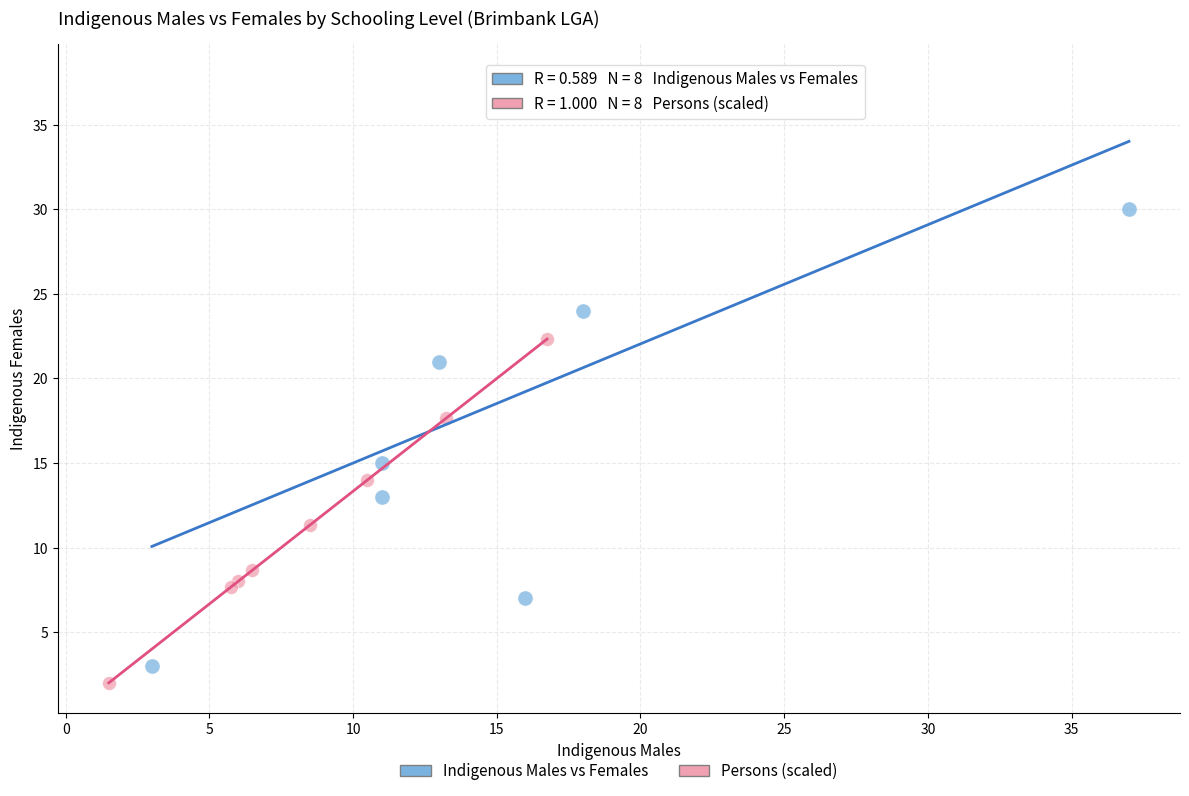

Which series contains the highest Y value?

Indigenous Males vs Females